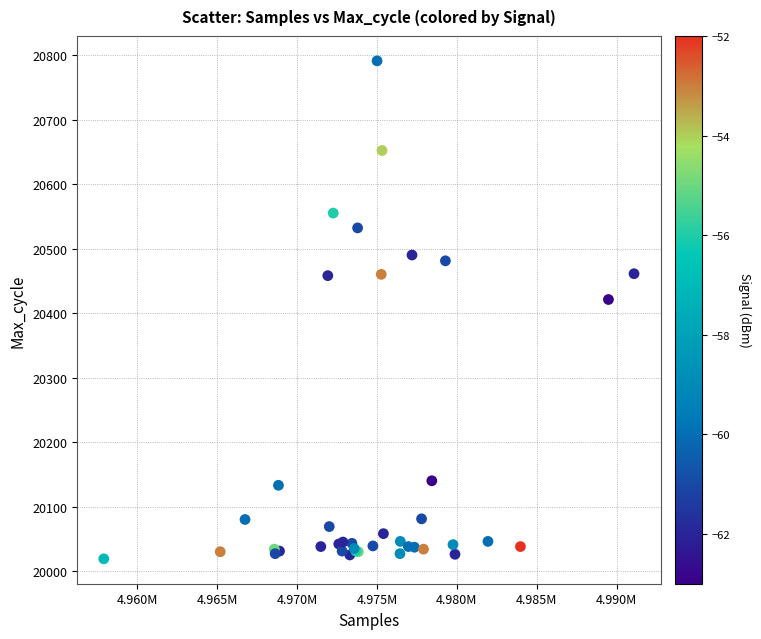

What Y value in the scatter plot is closest to 20405?

20421